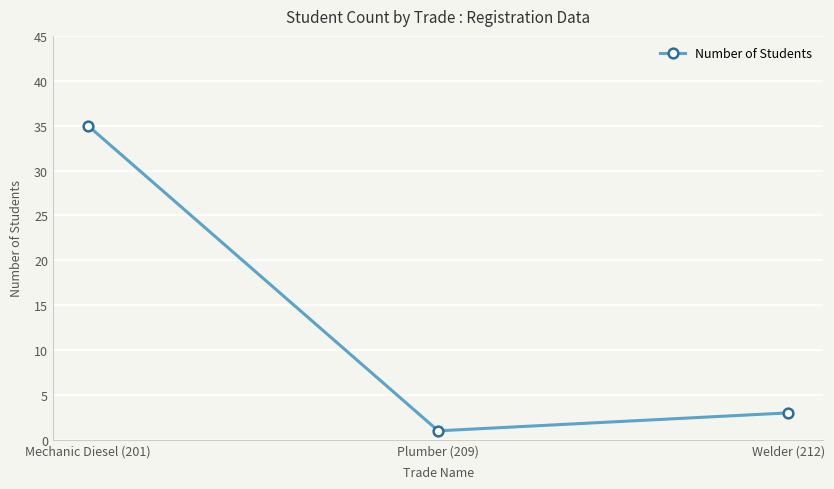

Where does the data first go above 3?

Mechanic Diesel (201)